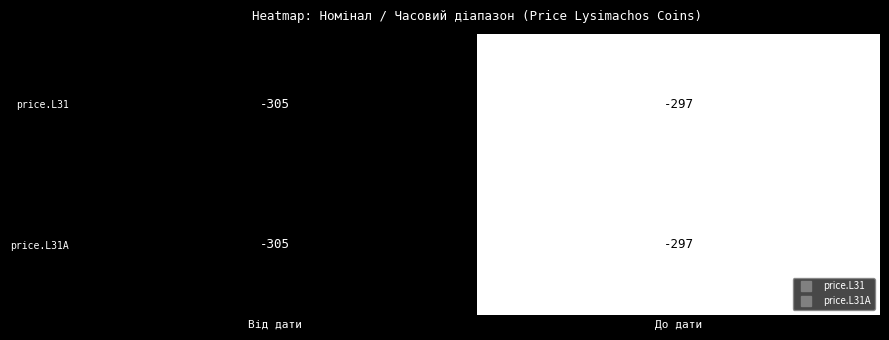

Reading left to right, extract all data points from this chart.

price.L31: 0=-305	1=-297
price.L31A: 0=-305	1=-297